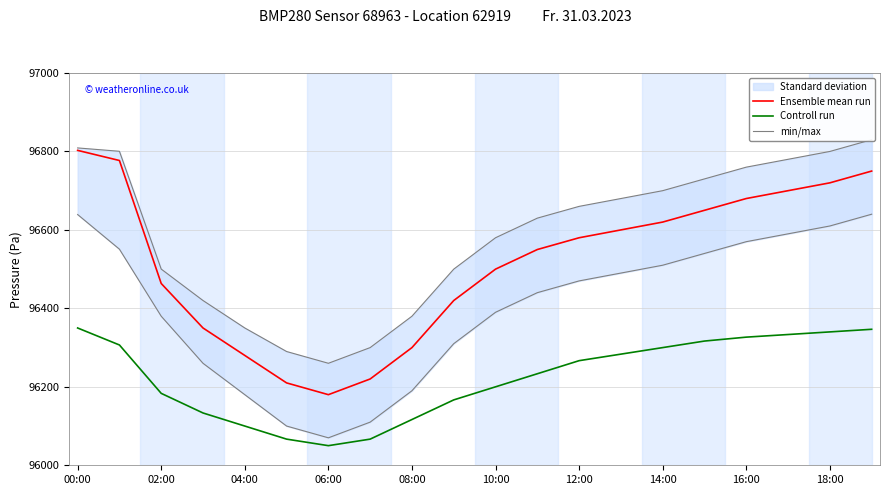

At which label does Ensemble mean run reach its peak?

00:00